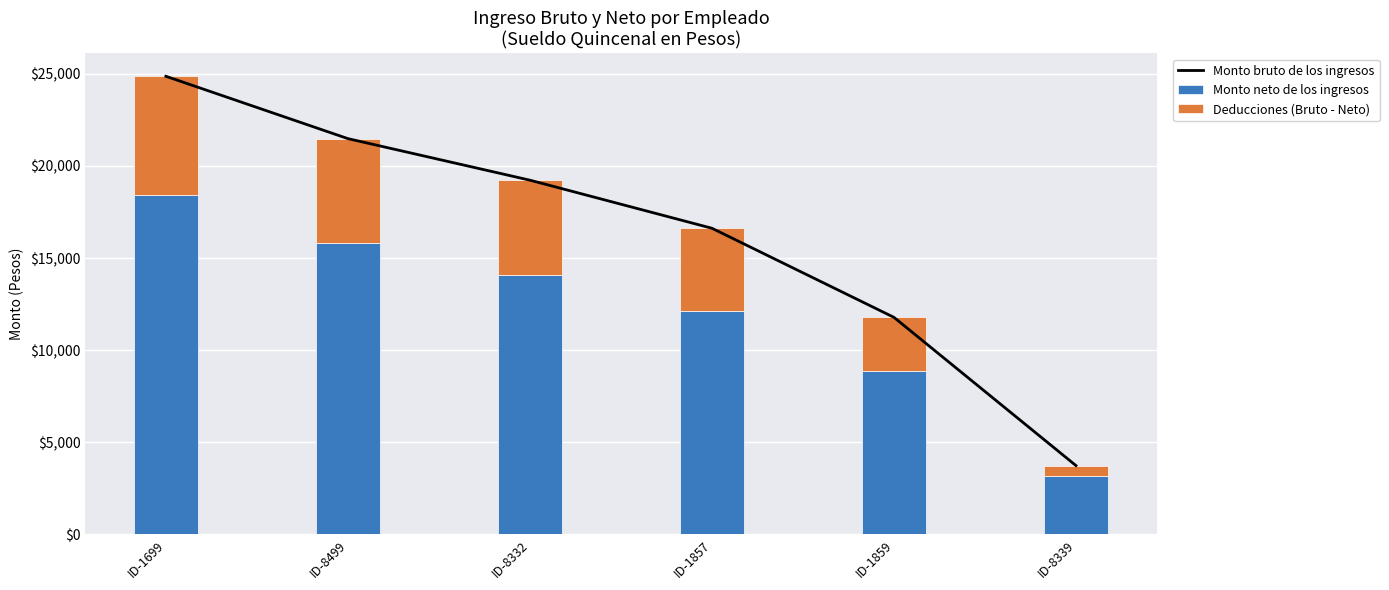

Between ID-8499 and ID-1699, which is larger?

ID-1699